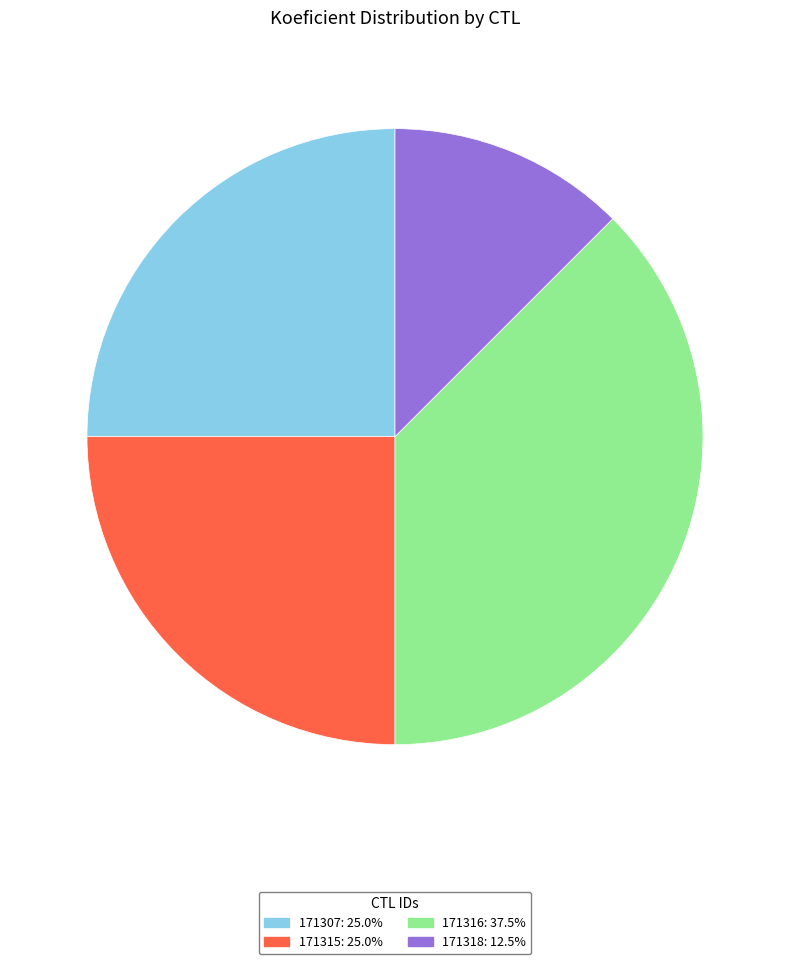

Does any single category account for the majority?

No